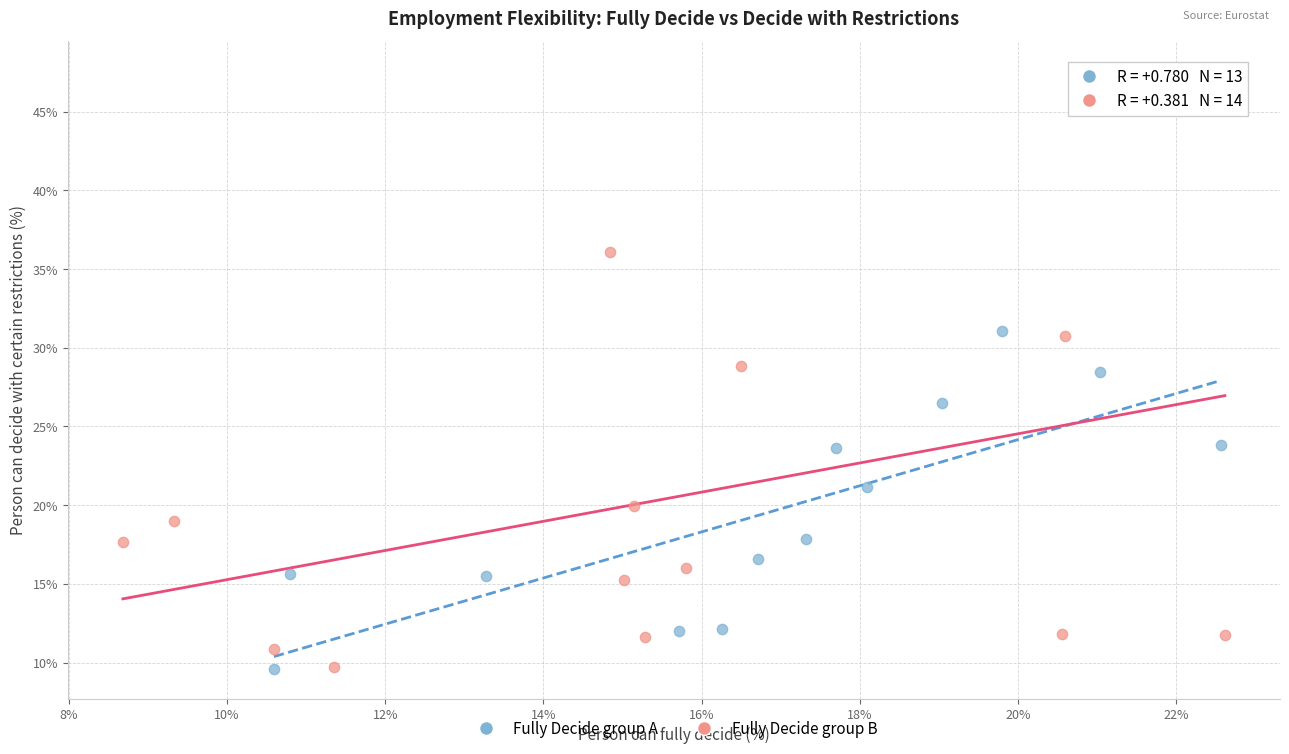

Which series has the largest Y range (max minus min)?

Fully Decide group B